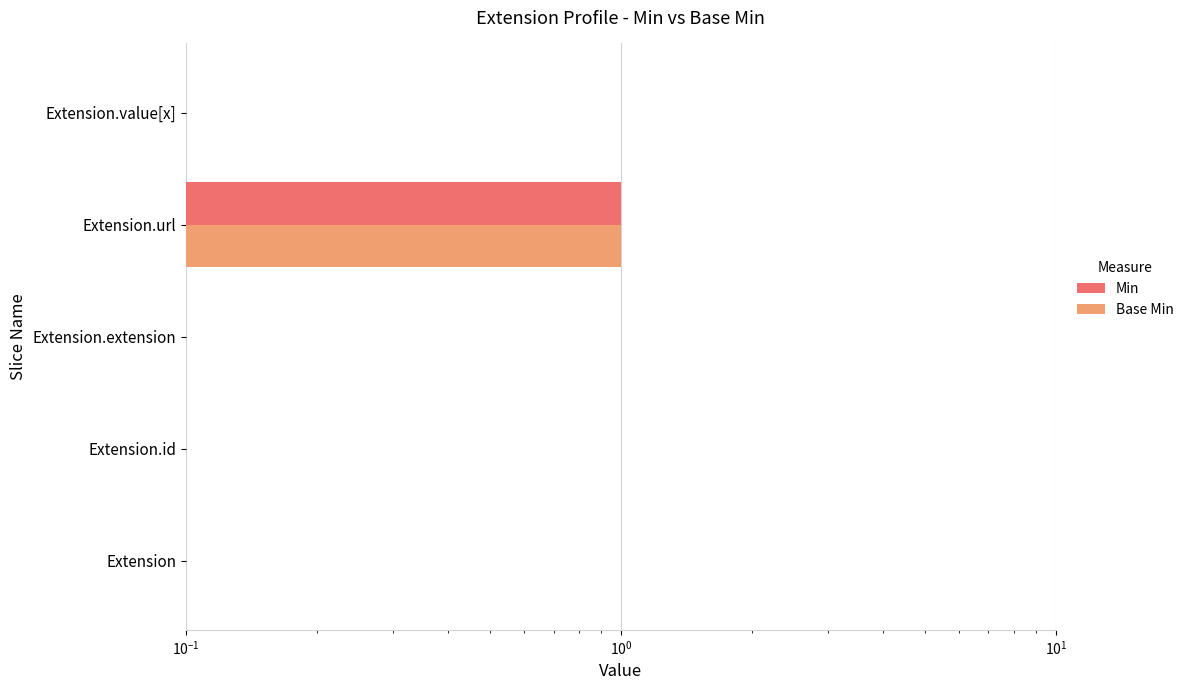

Reading left to right, extract all data points from this chart.

Min: 0	0	0	1	0
Base Min: 0	0	0	1	0